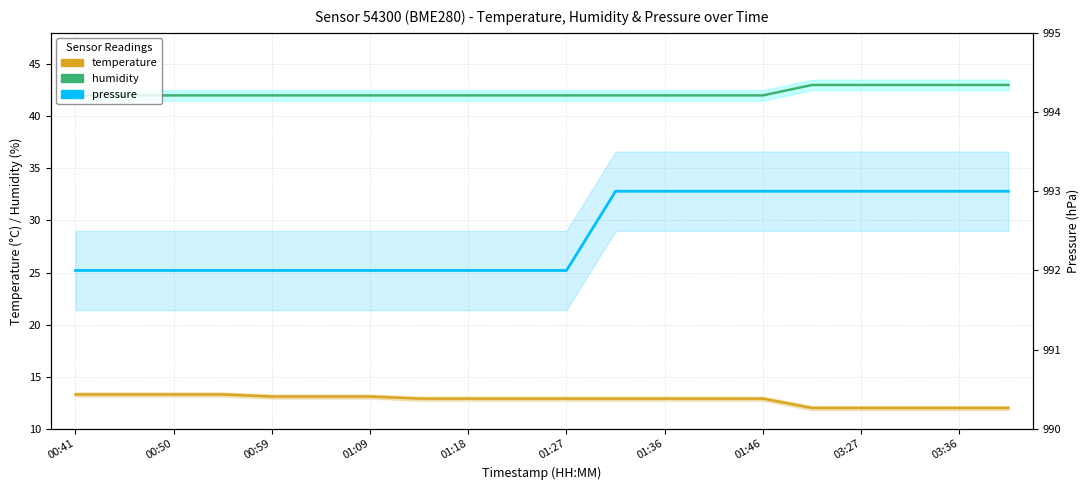

True or false: temperature and humidity cross at least once.

False